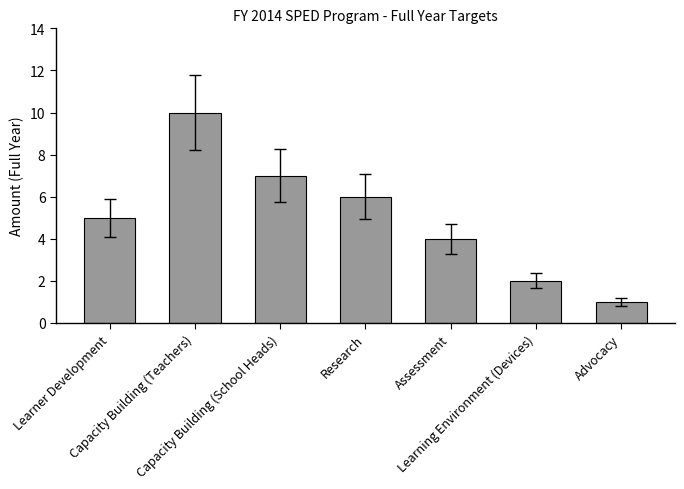

What is the maximum value shown in the chart?

10